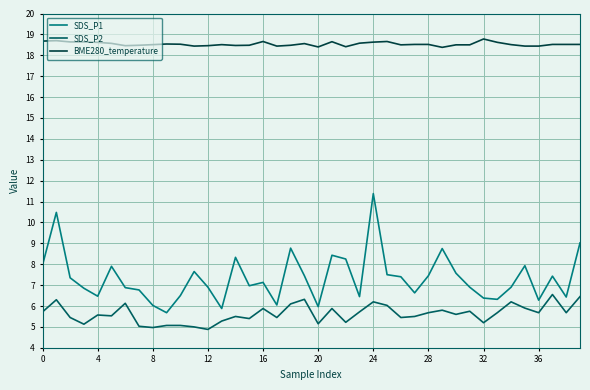

What is the difference between the second highest and second lowest values in the BME280_temperature series?

0.3